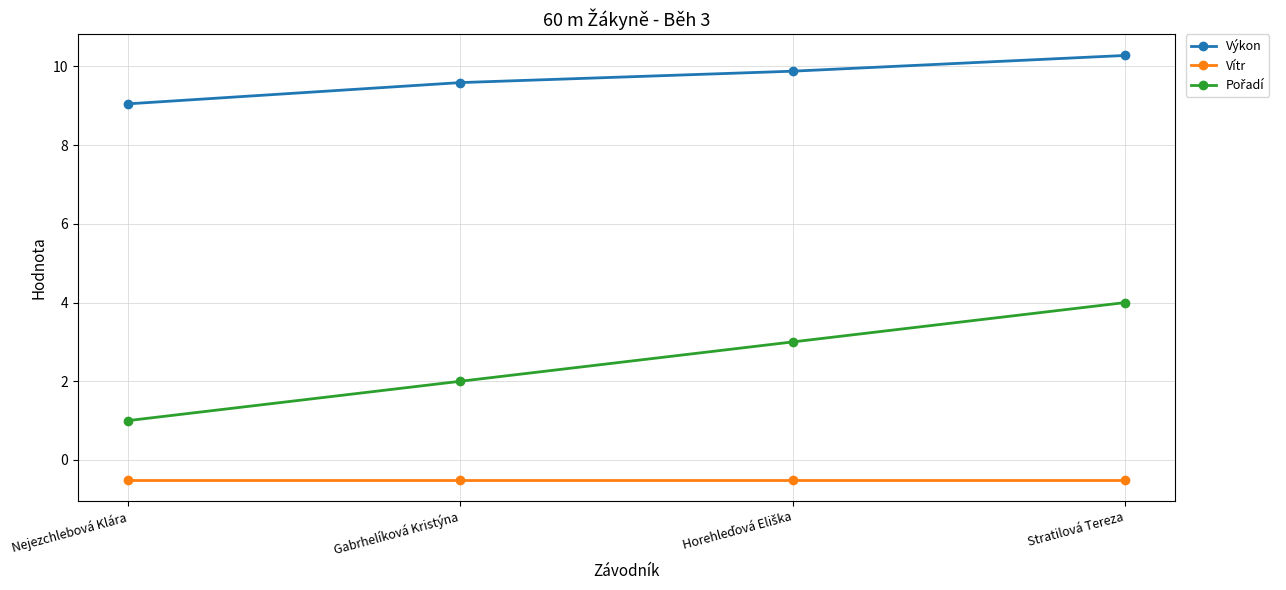

The value of Výkon at Nejezchlebová Klára is 13.5. True or false?

False